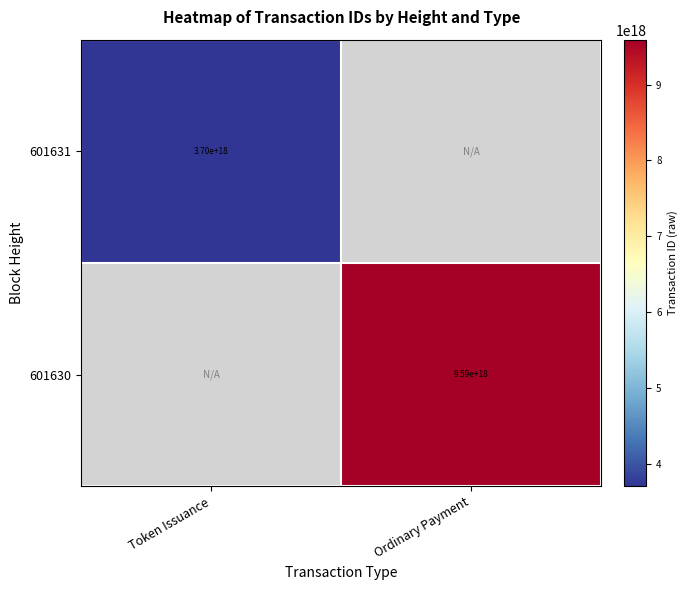

How many categories are shown in the chart?

2